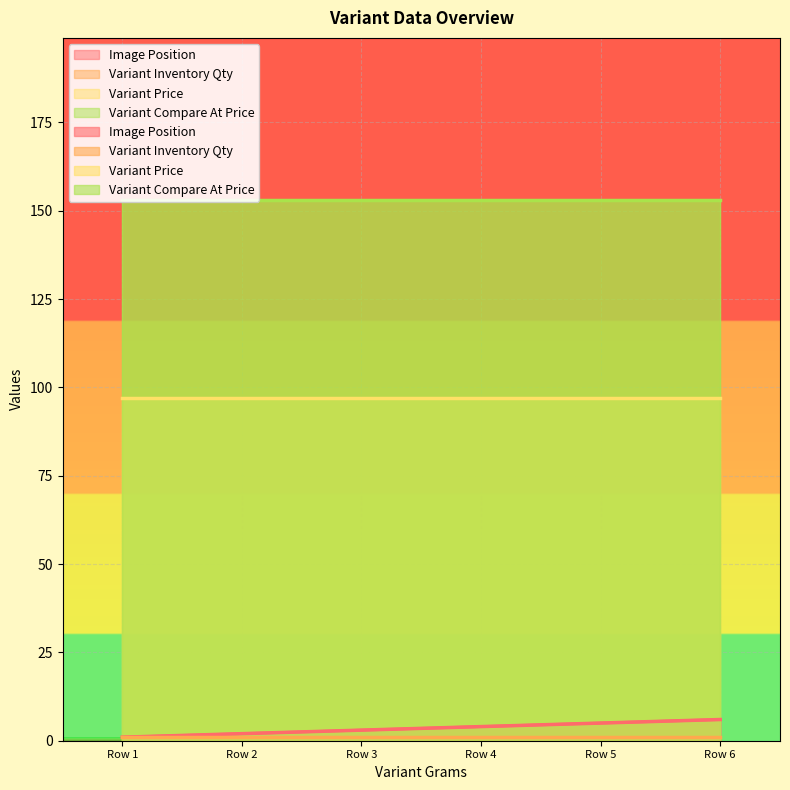

Between 500 and 500, which series saw the biggest shift?

Image Position